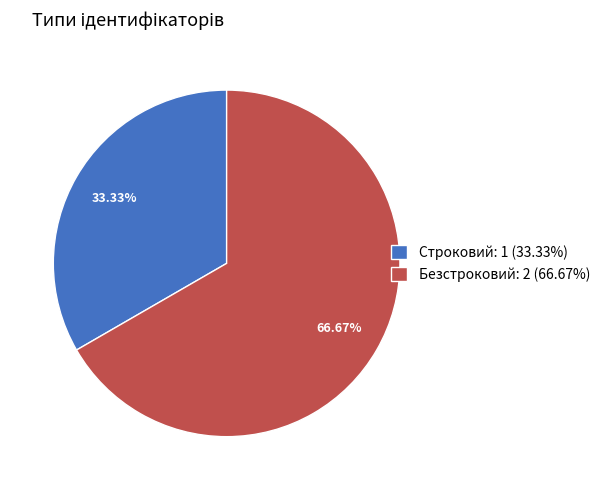

Count the number of slices in the pie.

2